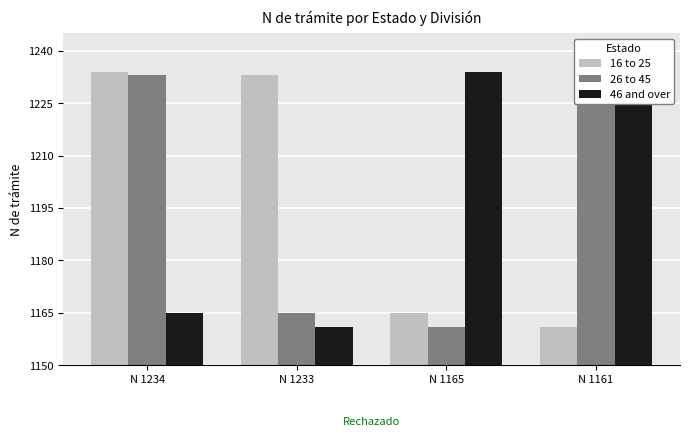

Does the chart contain any negative values?

No